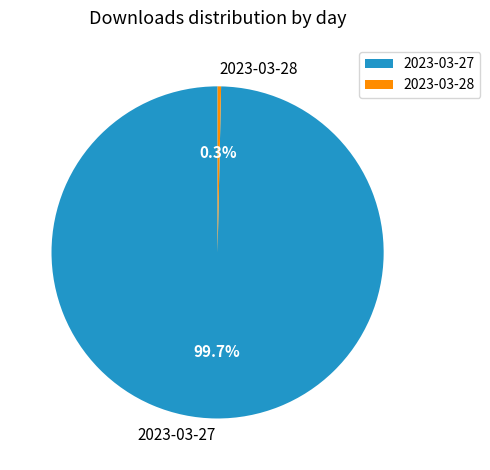

The 2023-03-28 slice represents 0% of the pie. True or false?

True